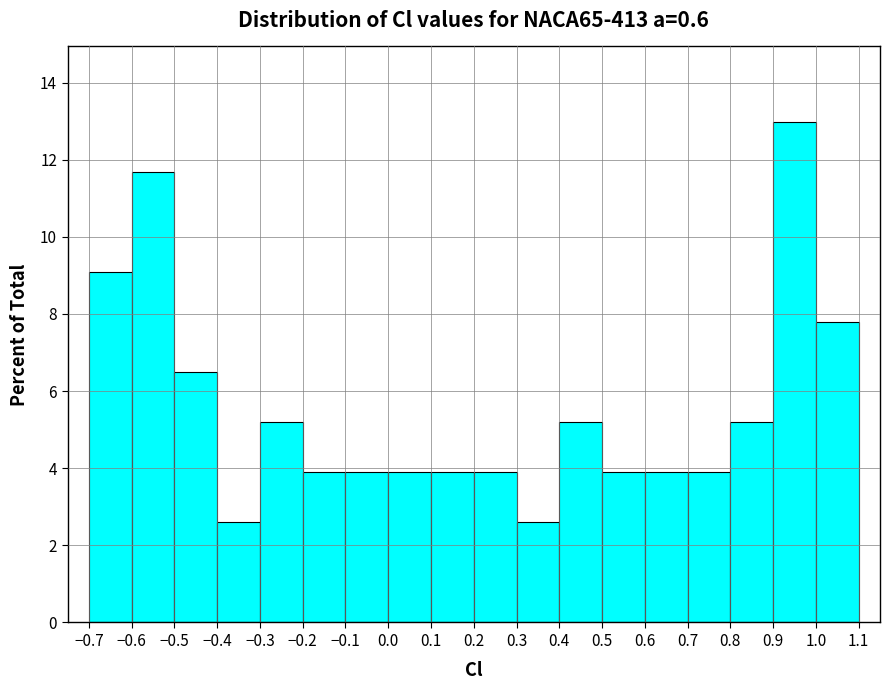

Reading left to right, transcribe this chart: for each bar, give the range it covers on the x-axis and its height. The values are not printed on the chart, so give them approximately, as read against the axis.

-0.7 to -0.6: 9.0
-0.6 to -0.5: 11.6
-0.5 to -0.4: 6.4
-0.4 to -0.3: 2.6
-0.3 to -0.2: 5.2
-0.2 to -0.1: 3.8
-0.1 to 0.0: 3.8
0.0 to 0.1: 3.8
0.1 to 0.2: 3.8
0.2 to 0.3: 3.8
0.3 to 0.4: 2.6
0.4 to 0.5: 5.2
0.5 to 0.6: 3.8
0.6 to 0.7: 3.8
0.7 to 0.8: 3.8
0.8 to 0.9: 5.2
0.9 to 1.0: 13.0
1.0 to 1.1: 7.8